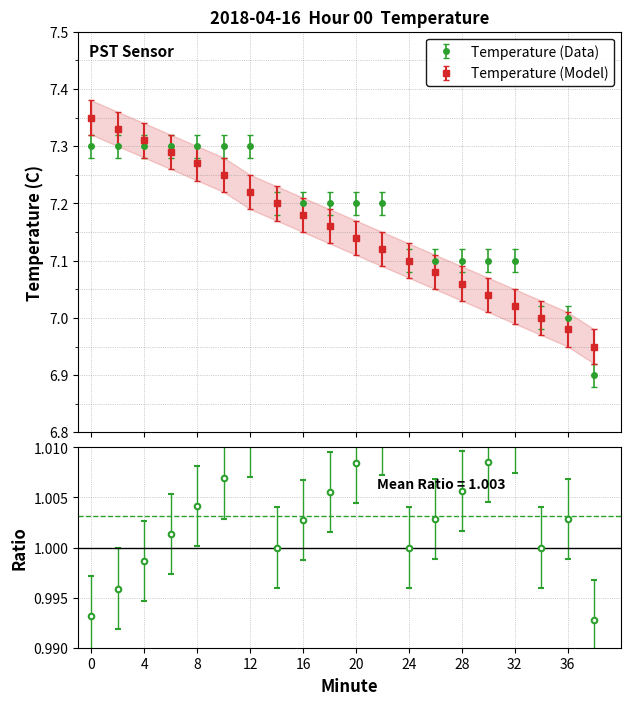

What is the difference between the second highest and second lowest values in the Temperature (Data) series?

0.3